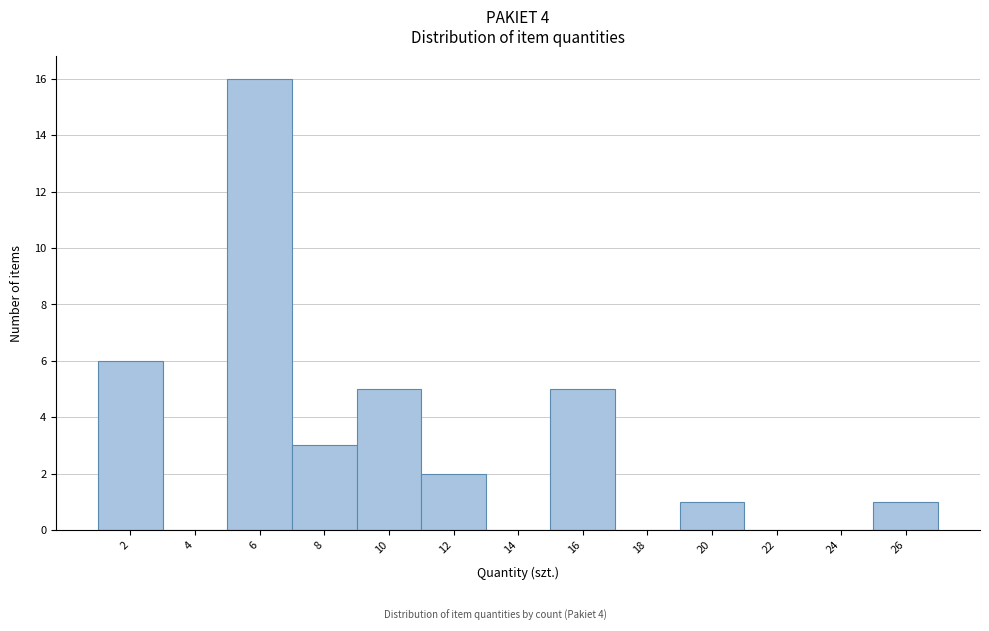

How tall is the bar that spans 9 to 11 on the x-axis? The values are not printed on the chart, so give them approximately, as read against the axis.

5